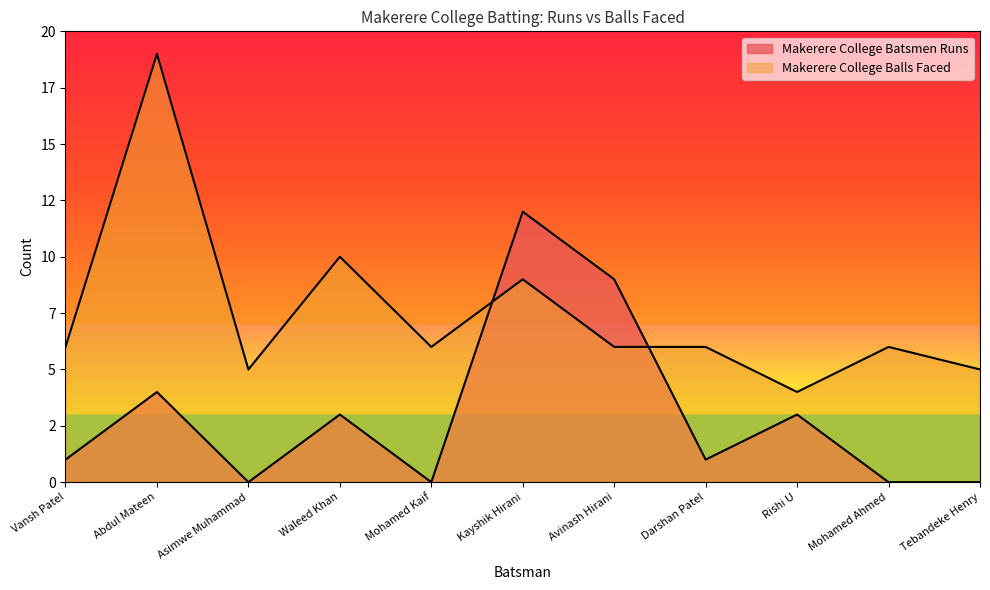

In Makerere College Balls Faced, how many points are higher than both neighbors (excluding endpoints)?

4